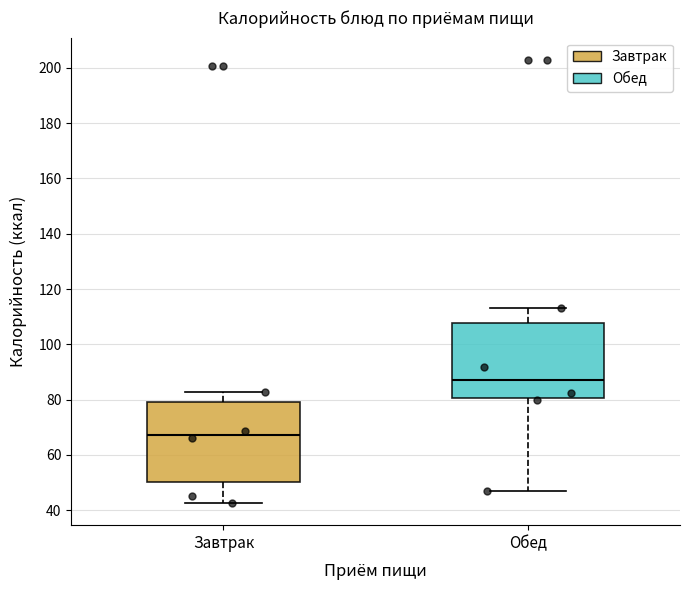

Which box's median line is the highest?

Обед